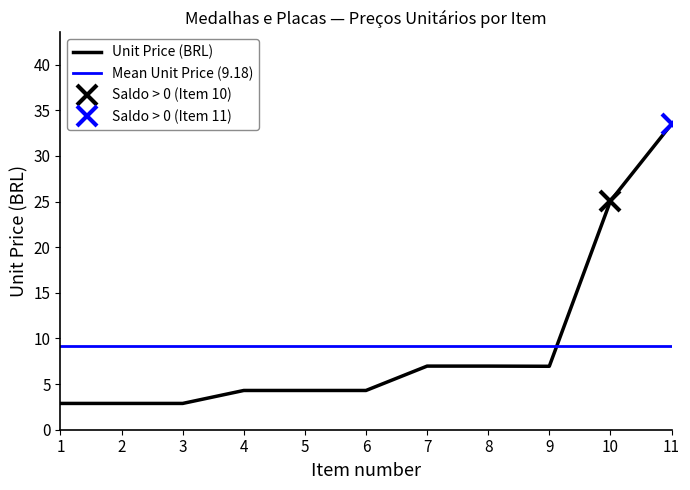

At which label is Unit Price (BRL) closest to 18?

10